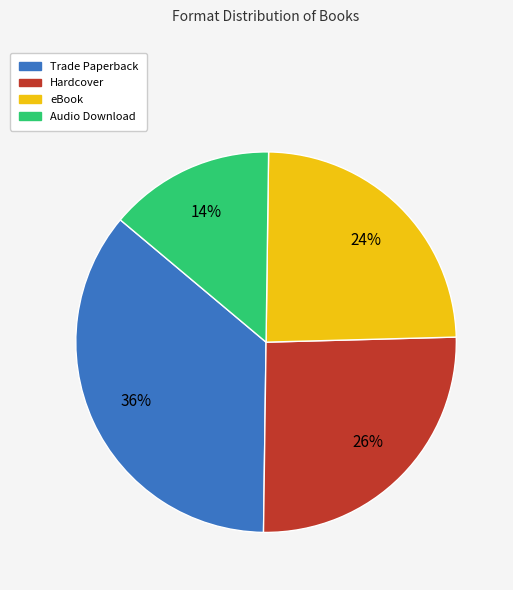

Between Audio Download and Trade Paperback, which is larger?

Trade Paperback